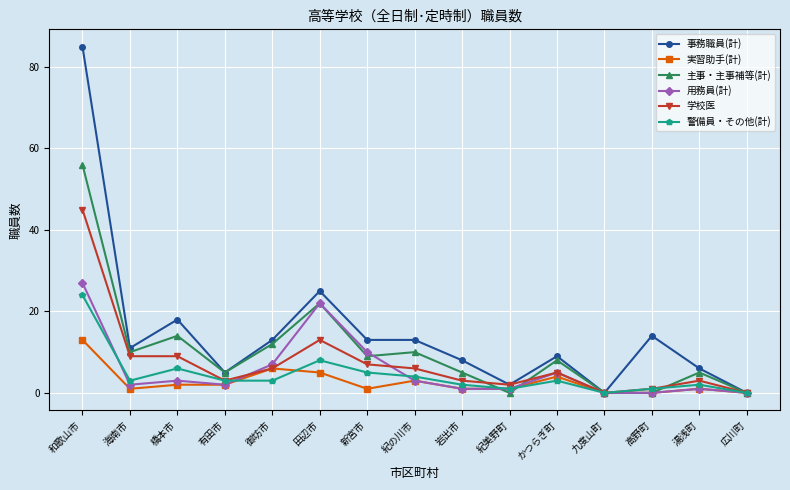

Where is the first local maximum for 事務職員(計)?

橋本市